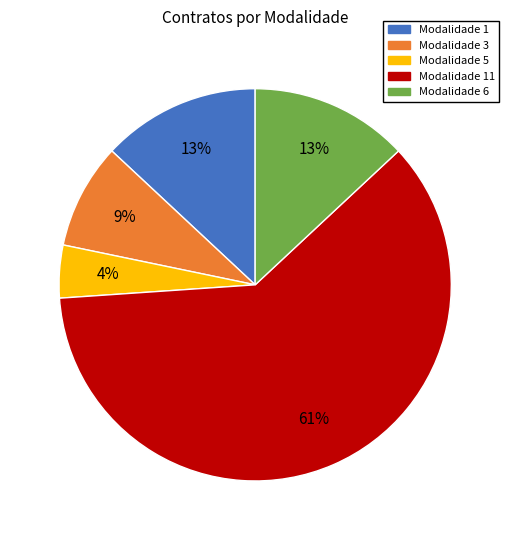

Does any single category account for the majority?

Yes